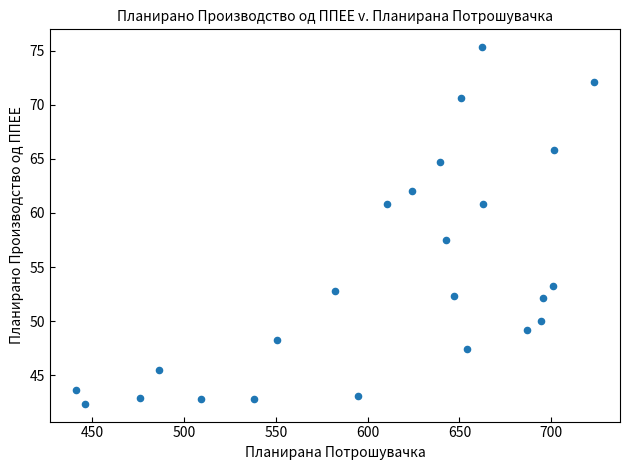

What Y value in the scatter plot is closest to 58?

57.5